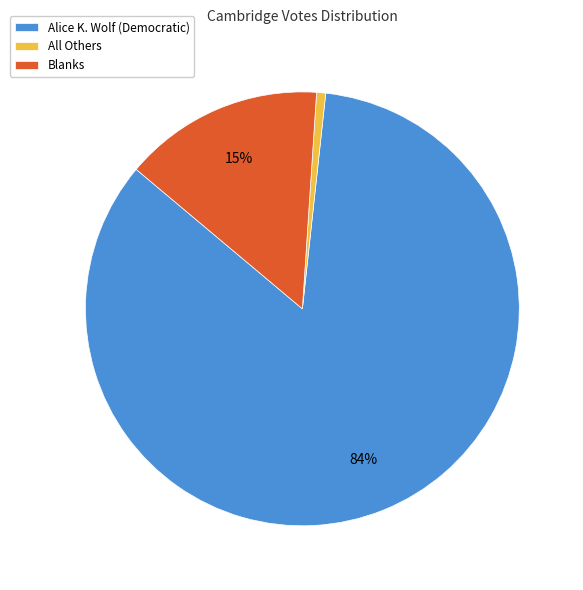

Does Alice K. Wolf (Democratic) represent more than half of the total?

Yes